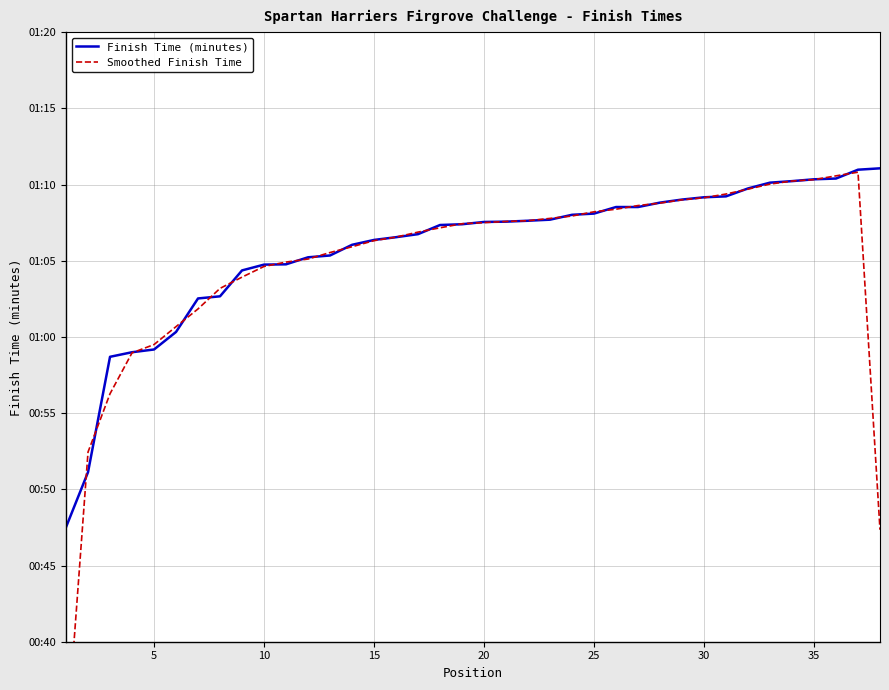

Which series has the largest total across all categories?

Finish Time (minutes)